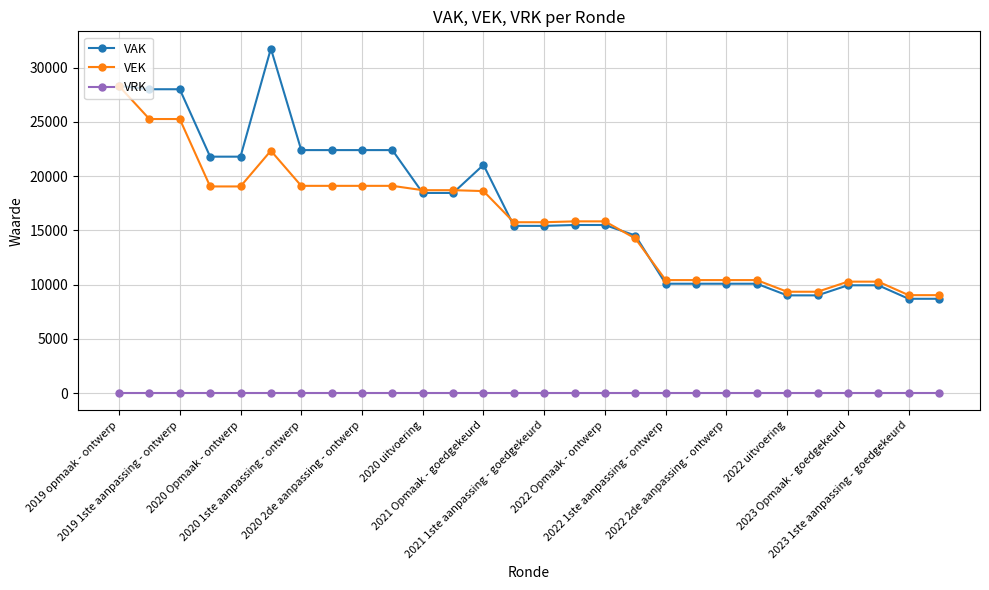

What is the lowest value of the VEK series?

9023